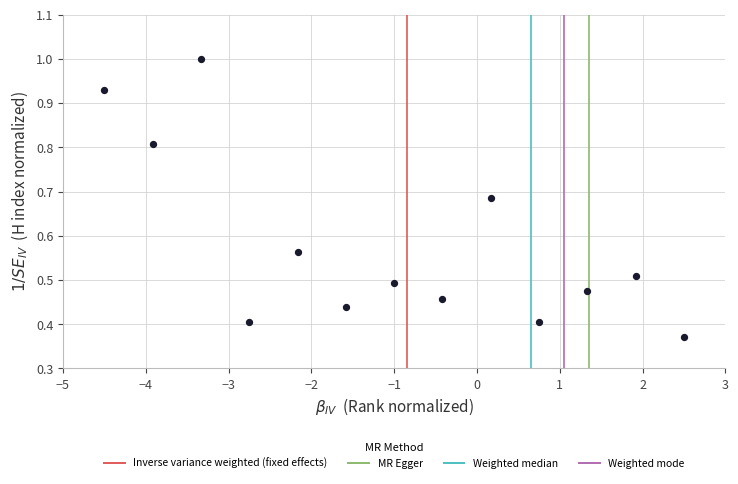

What is the range of X values (max minus min)?

7.0